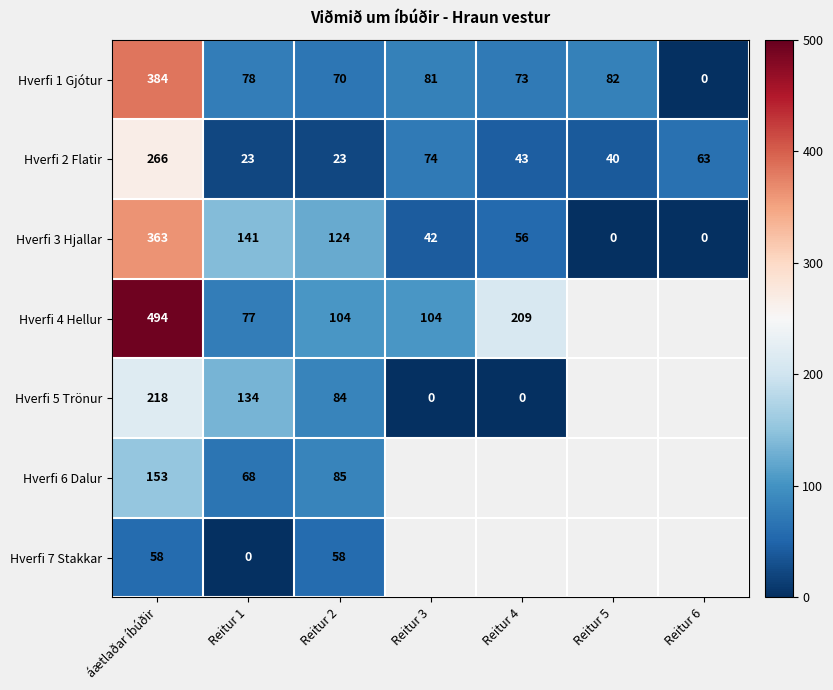

List the labels in order of Hverfi 1 Gjótur value, smallest first.

Reitur 6, Reitur 2, Reitur 4, Reitur 1, Reitur 3, Reitur 5, áætlaðar íbúðir